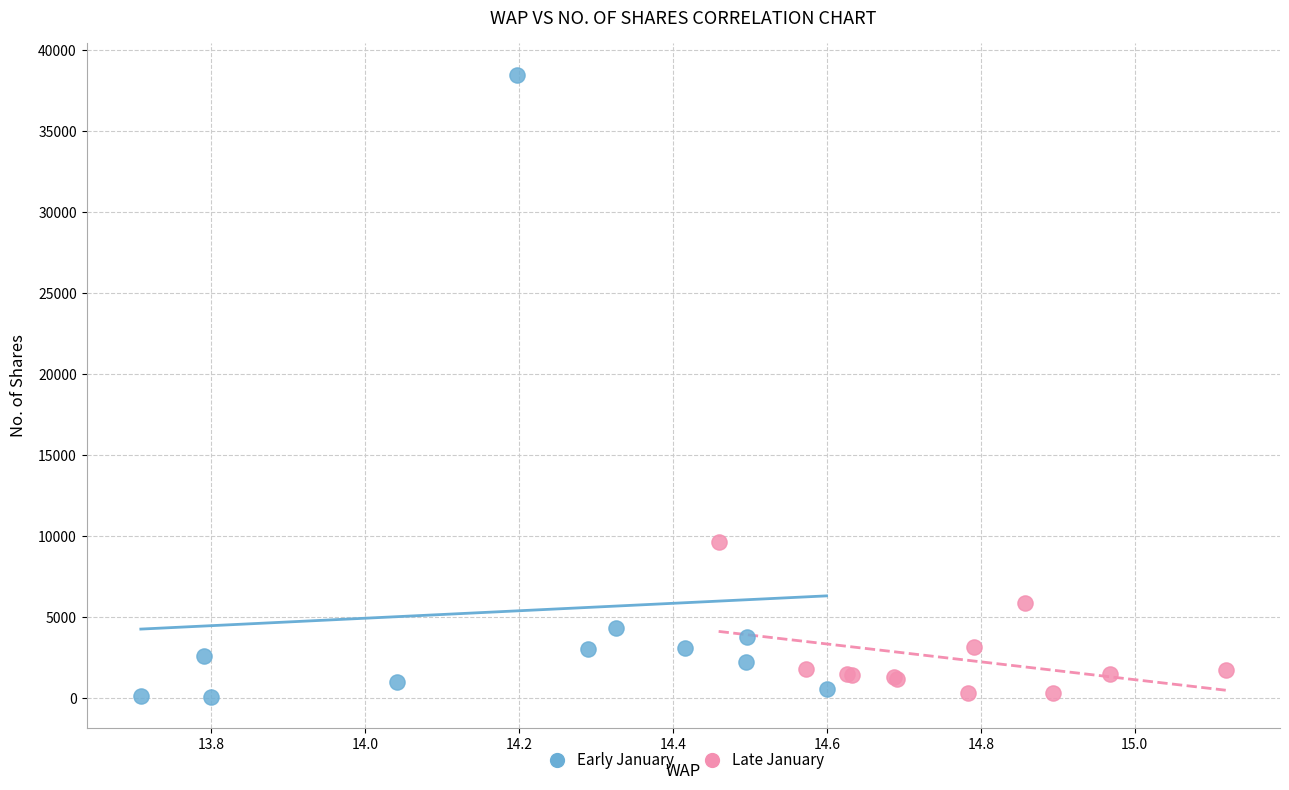

Which series reaches the maximum Y coordinate?

Early January